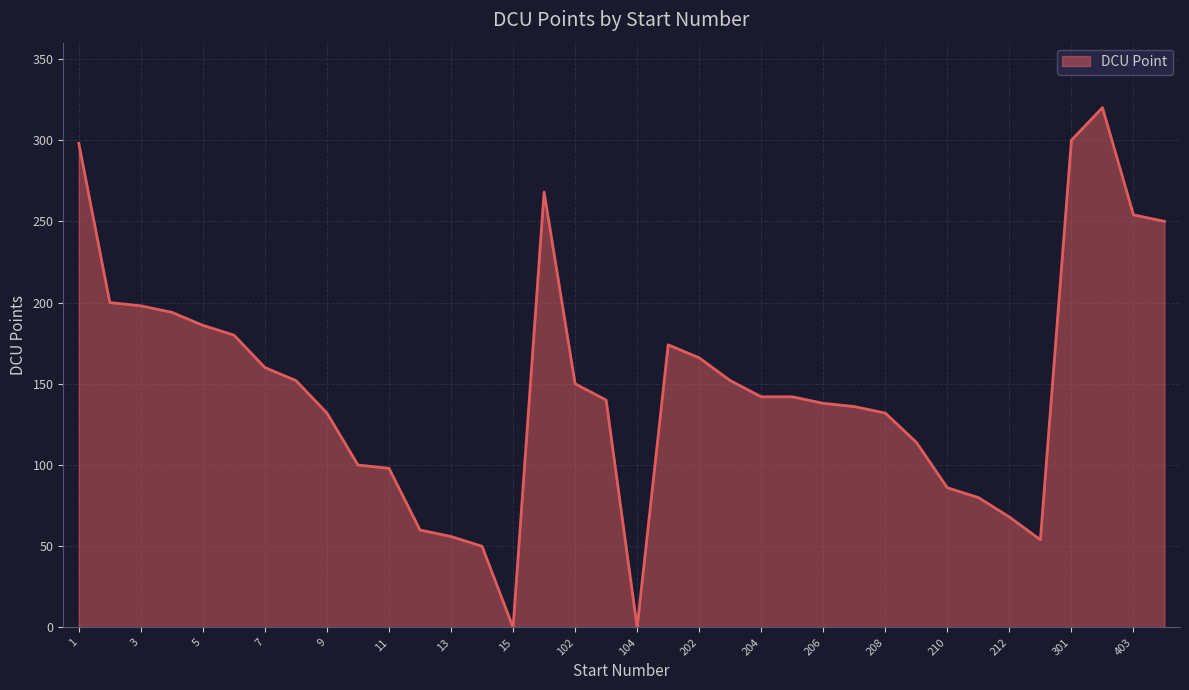

What is the difference between the maximum and minimum values?

320